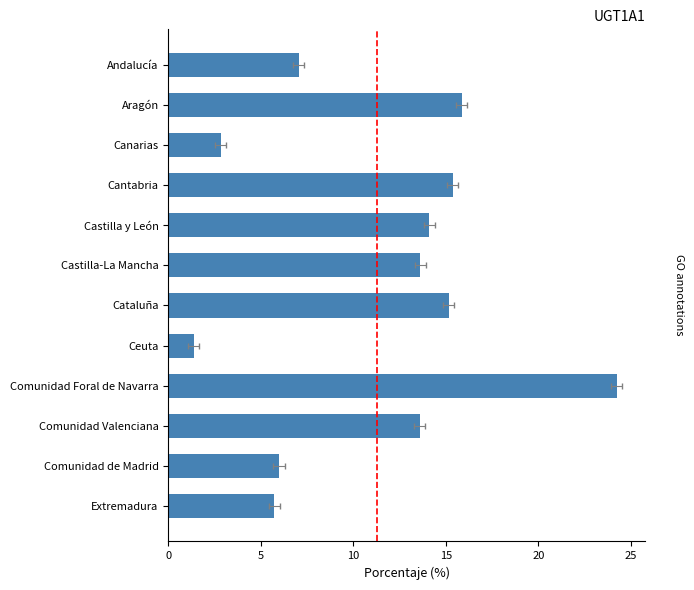

The chart shows a value of 1.4 at Ceuta. True or false?

True